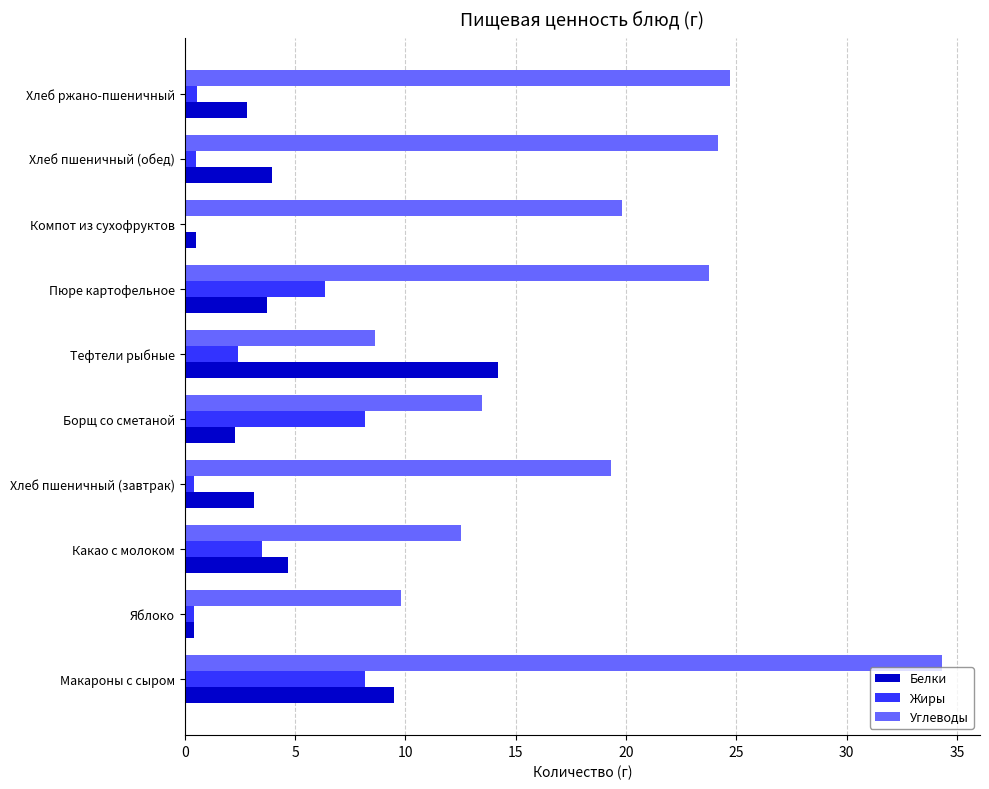

What is the sum of the Жиры values at Пюре картофельное and Макароны с сыром?

14.5